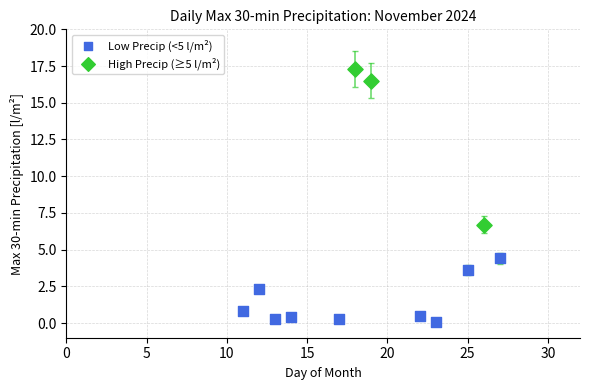

Which series reaches the minimum Y coordinate?

Low Precip (<5 l/m²)